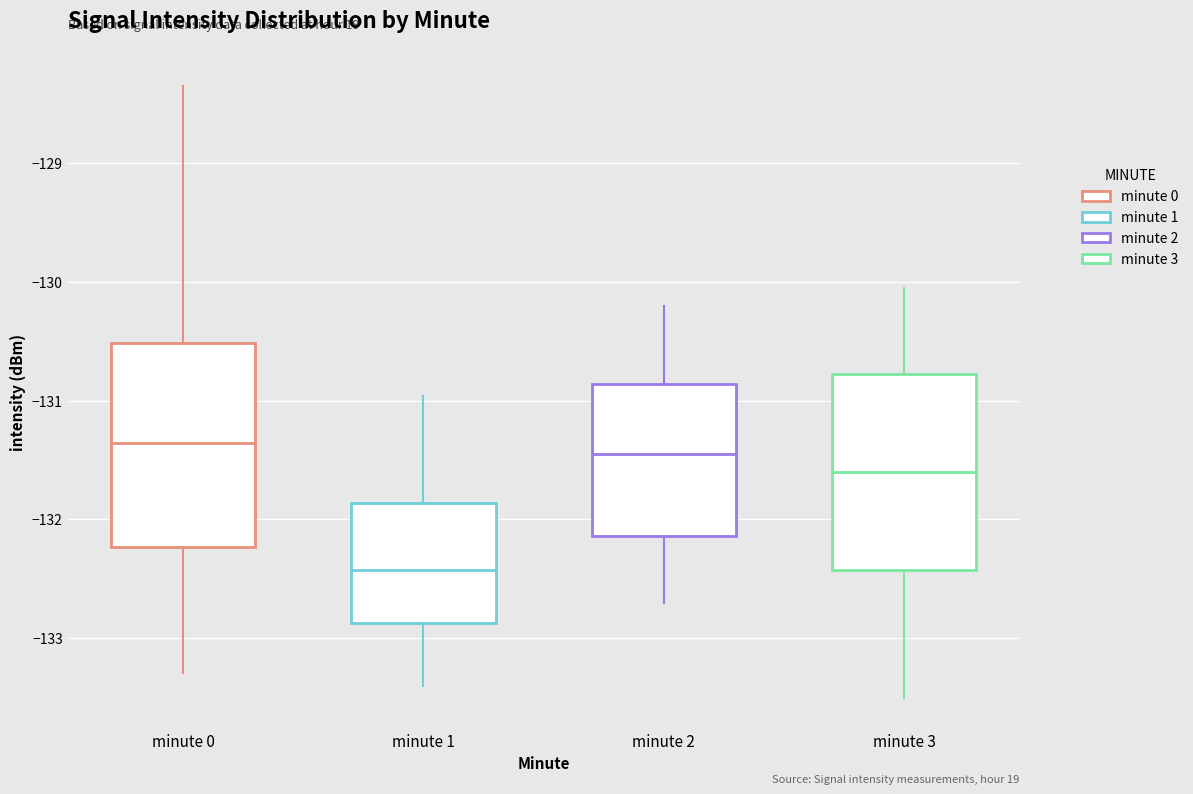

Reading left to right, transcribe this box plot: for each box, give where its median line is, the range the box spans, and where its two whiskers end, as read against the y-axis. The values are not printed on the chart, so give them approximately, as read against the axis.

minute 0: median -131.4, box -132.2 to -130.5, whiskers -133.3 to -128.3
minute 1: median -132.4, box -132.9 to -131.9, whiskers -133.4 to -131.0
minute 2: median -131.4, box -132.1 to -130.9, whiskers -132.7 to -130.2
minute 3: median -131.6, box -132.4 to -130.8, whiskers -133.5 to -130.0